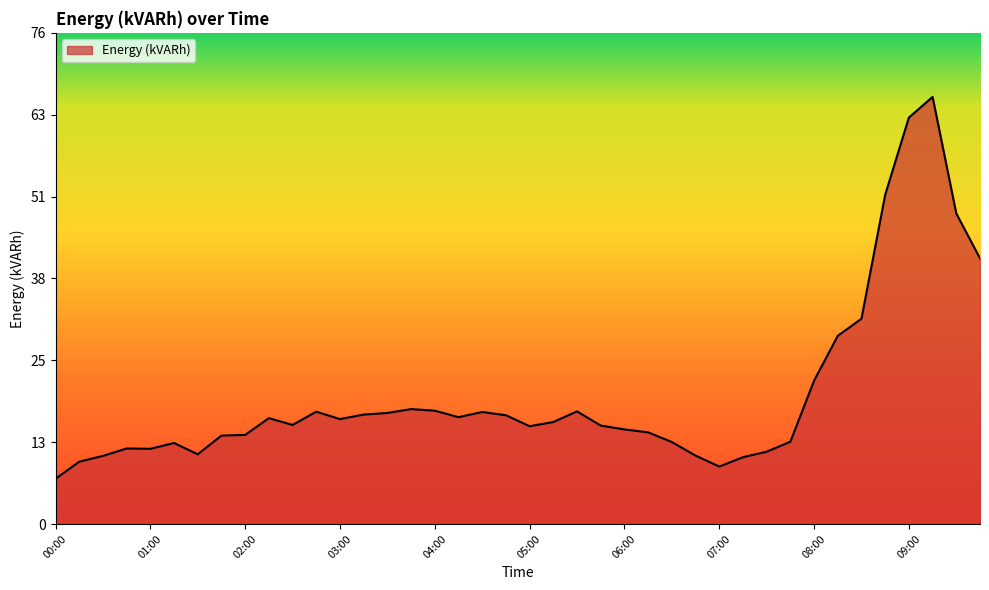

What is the smallest value displayed?

7.0